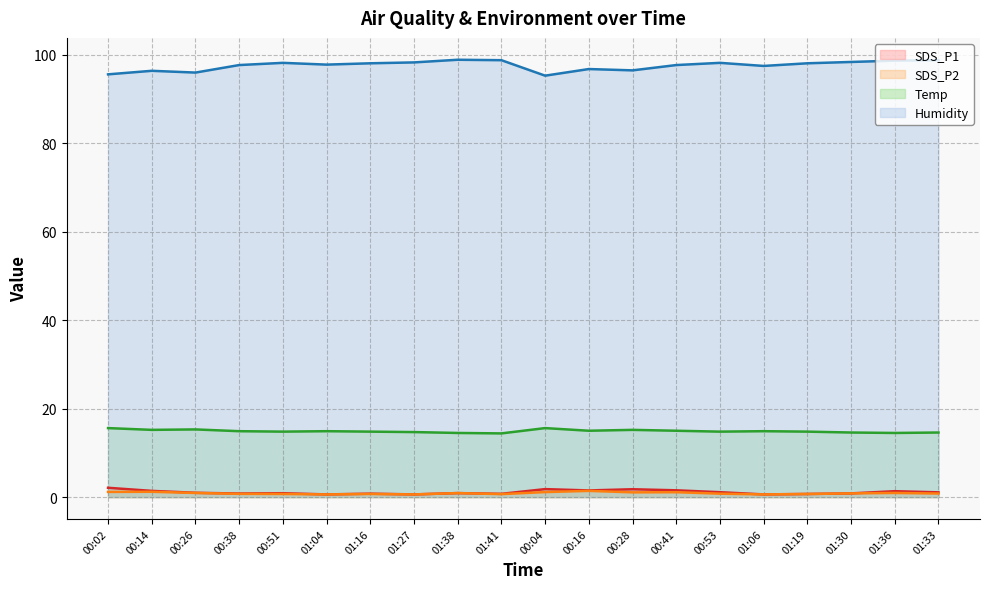

Where is the first local minimum for SDS_P2 line?

01:04